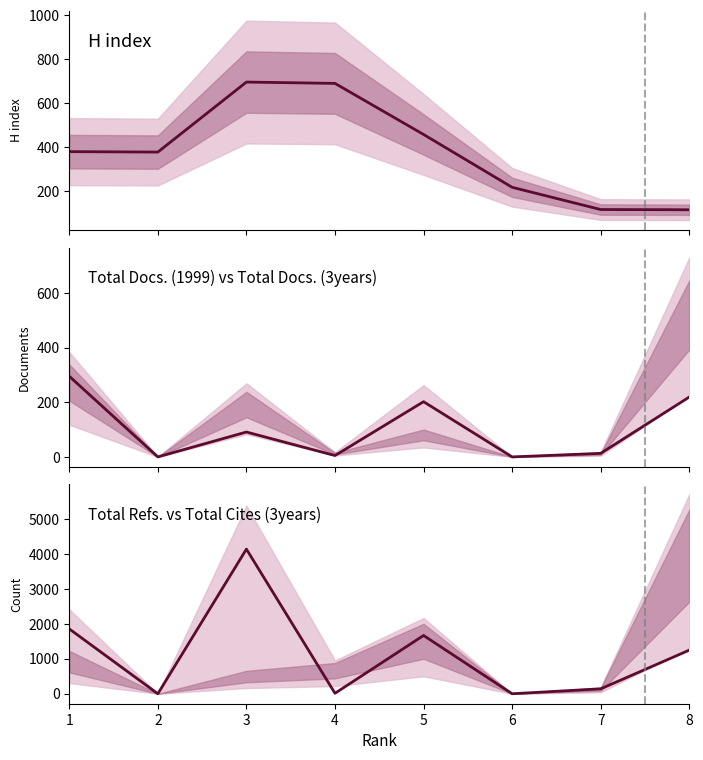

How many interior local peaks does the Total Cites (3years) series have?

2